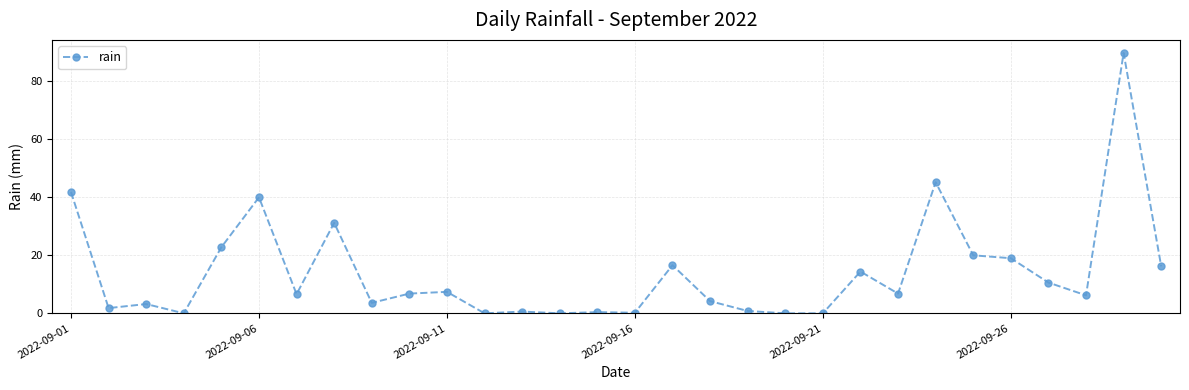

What is the value of the 26th point from the left?

19.0